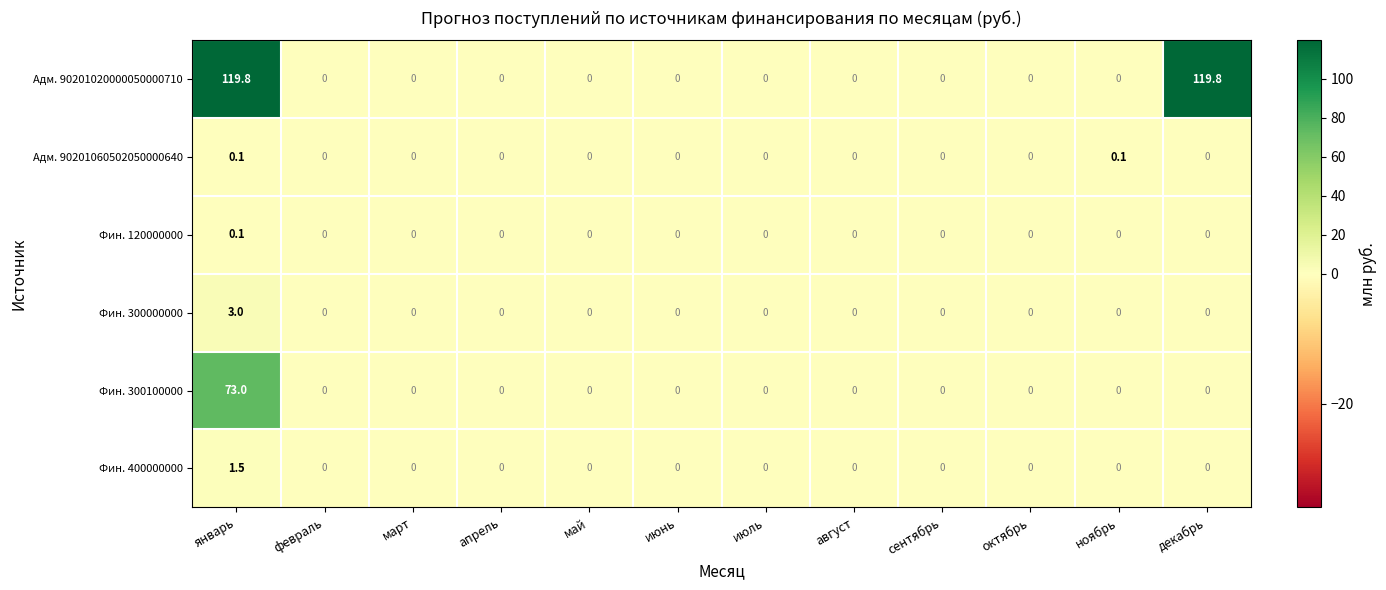

What is the spread (max minus min) of values at январь?

119.7